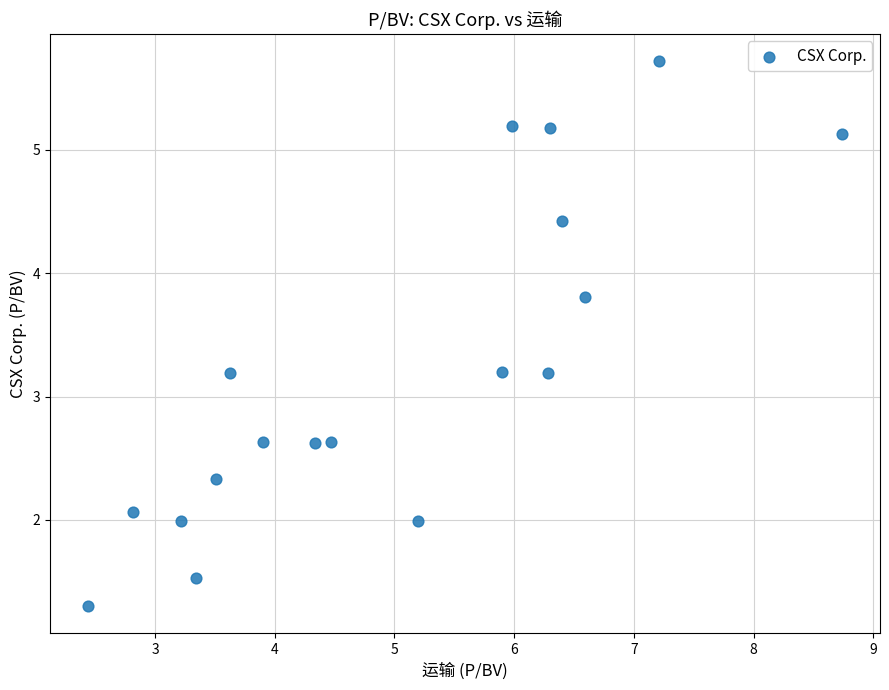

What is the range of Y values (max minus min)?

4.4